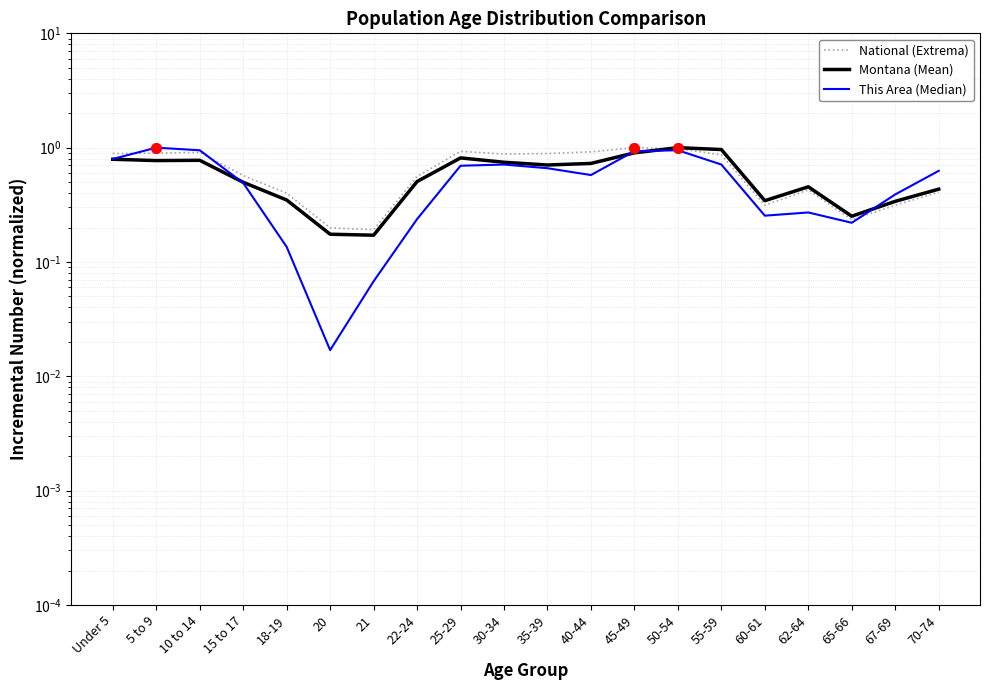

What are all the series names shown in the legend?

National, Montana, This Area